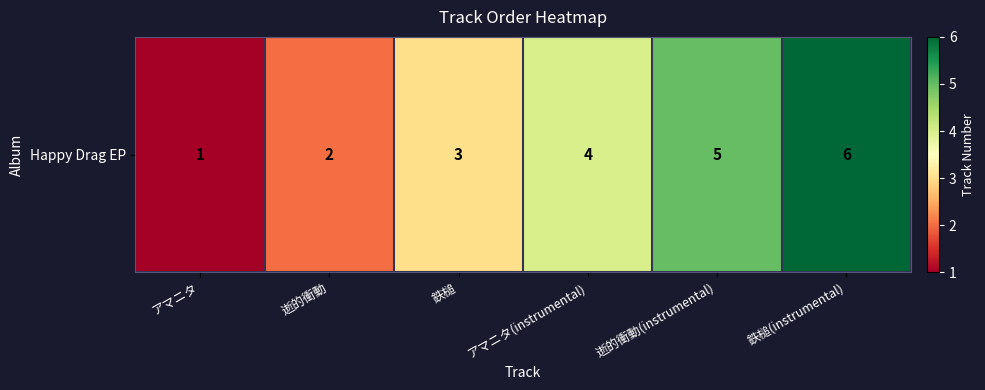

The value at 逝的衝動(instrumental) is 5. True or false?

True